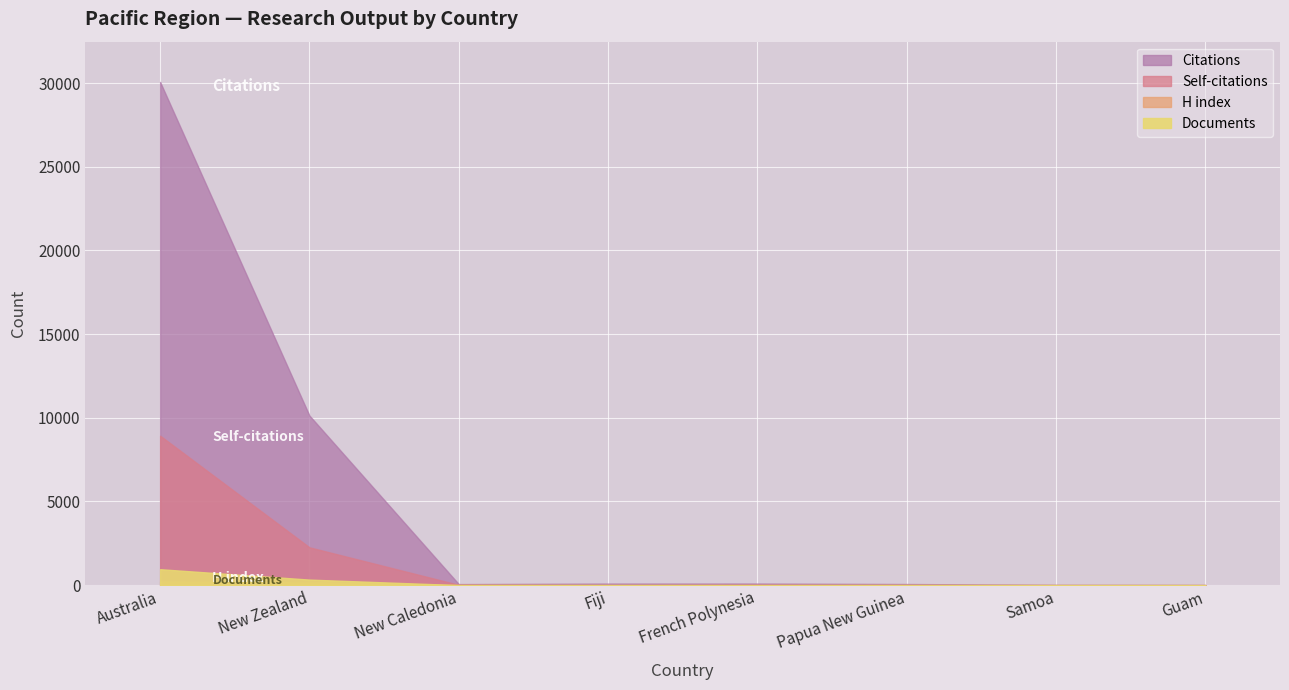

At which label does H index first exceed 26?

Australia